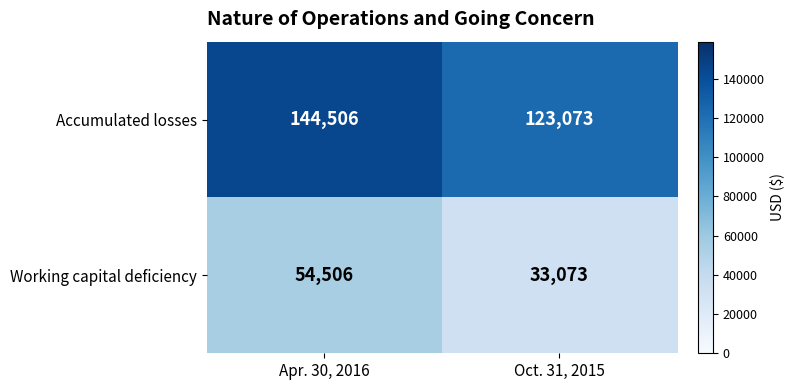

Rank the series by their maximum value, from lowest to highest.

Working capital deficiency, Accumulated losses